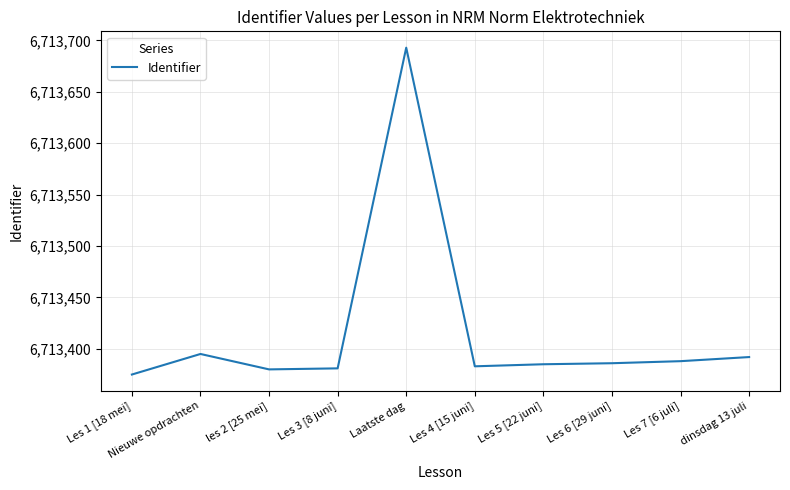

At which label does the data first exceed 6713386?

Nieuwe opdrachten